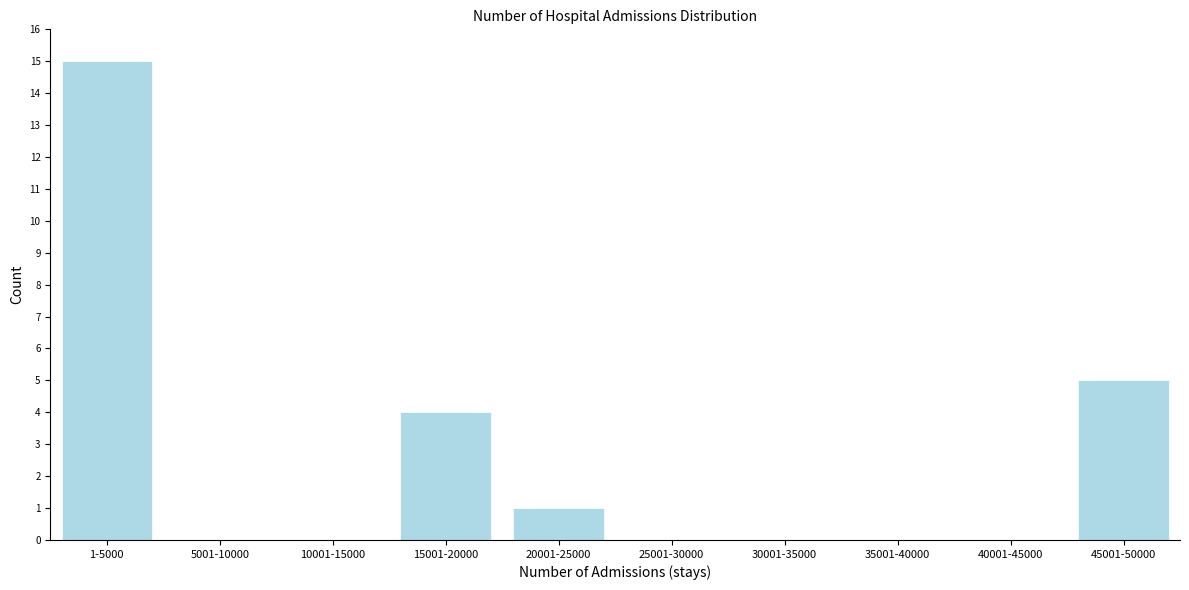

Reading left to right, list all the values displayed in this chart.

1-5000=15	5001-10000=0	10001-15000=0	15001-20000=4	20001-25000=1	25001-30000=0	30001-35000=0	35001-40000=0	40001-45000=0	45001-50000=5